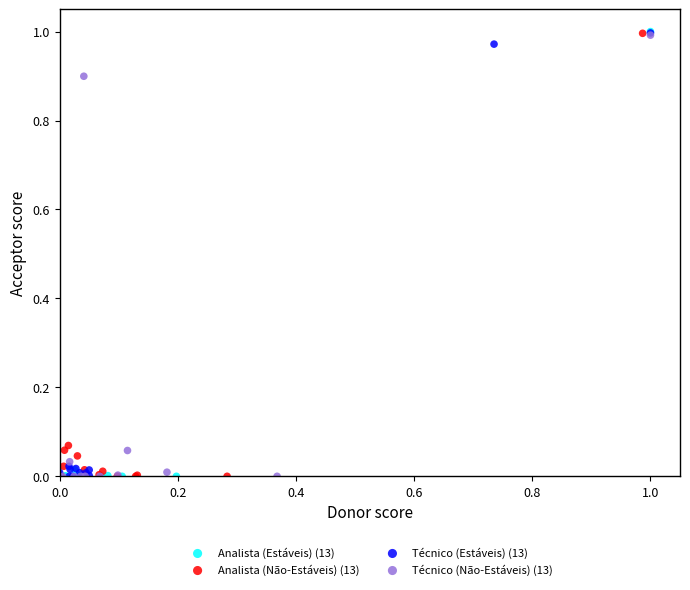

What are all the series names shown in the legend?

Analista (Estáveis) (13), Analista (Não-Estáveis) (13), Técnico (Estáveis) (13), Técnico (Não-Estáveis) (13)